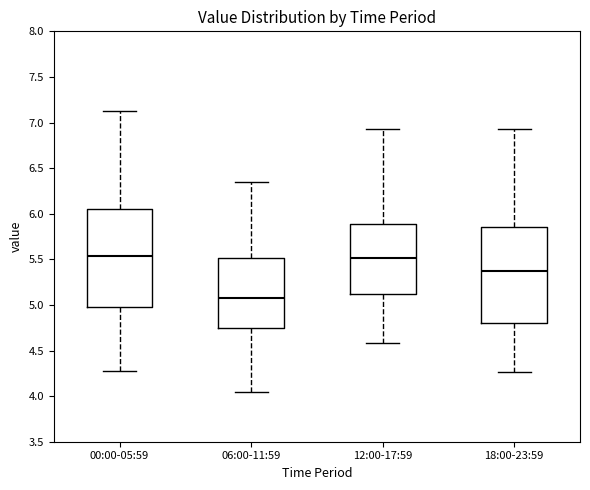

Reading left to right, read every box against the y-axis: the position of its median line, the range the box covers, and the ends of its whiskers. The values are not printed on the chart, so give them approximately, as read against the axis.

00:00-05:59: median 5.55, box 5.00 to 6.05, whiskers 4.30 to 7.15
06:00-11:59: median 5.10, box 4.75 to 5.50, whiskers 4.05 to 6.35
12:00-17:59: median 5.50, box 5.10 to 5.90, whiskers 4.60 to 6.95
18:00-23:59: median 5.40, box 4.80 to 5.85, whiskers 4.25 to 6.95